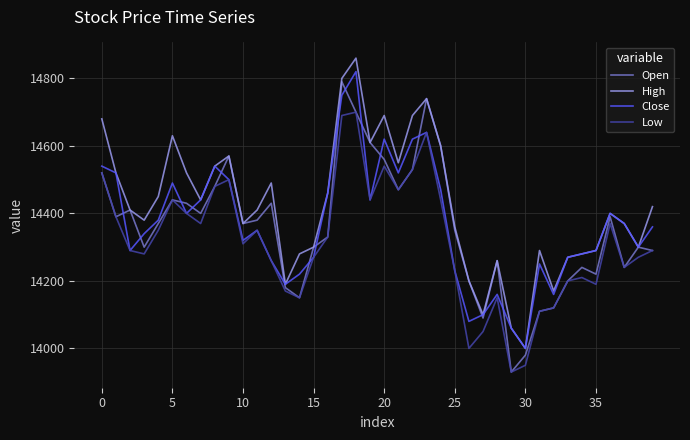

What is the minimum value shown in the chart?

13930